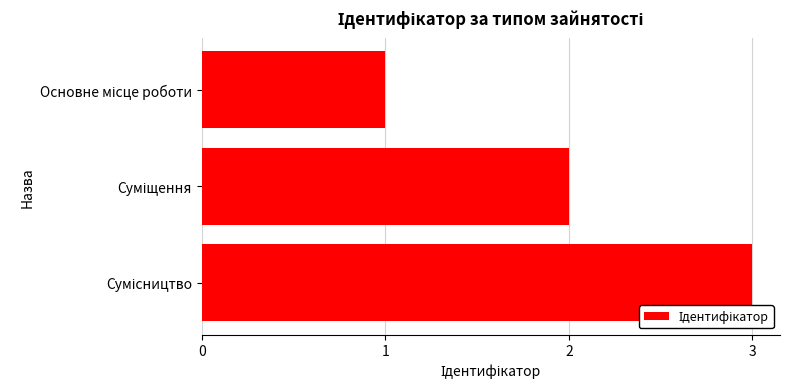

Does the chart contain stacked bars?

No